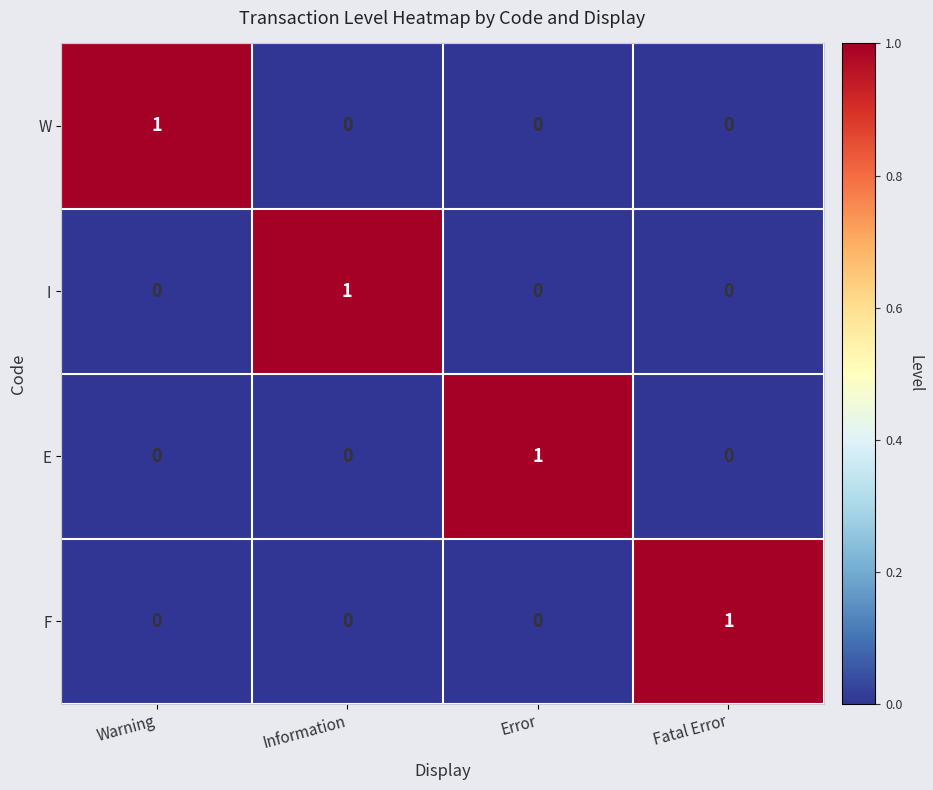

Is the value of I at Information greater than the value of E at Warning?

Yes